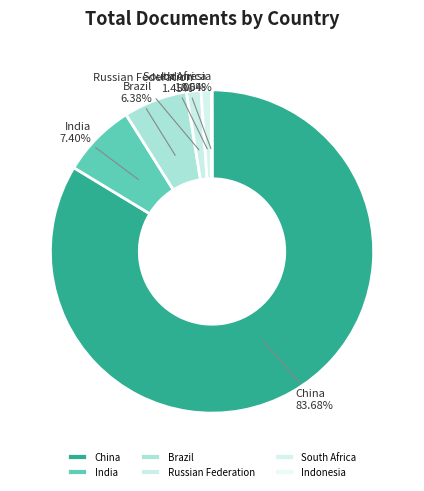

To the nearest percent, what portion does South Africa represent?

1%